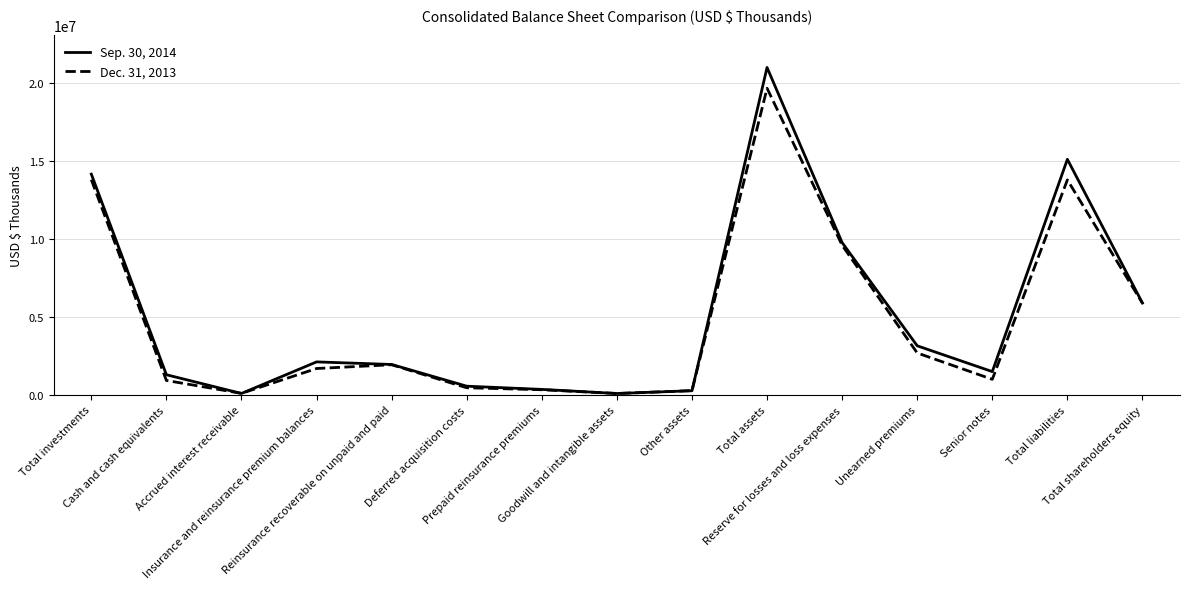

The value of Sep. 30, 2014 at Deferred acquisition costs is 556723. True or false?

True